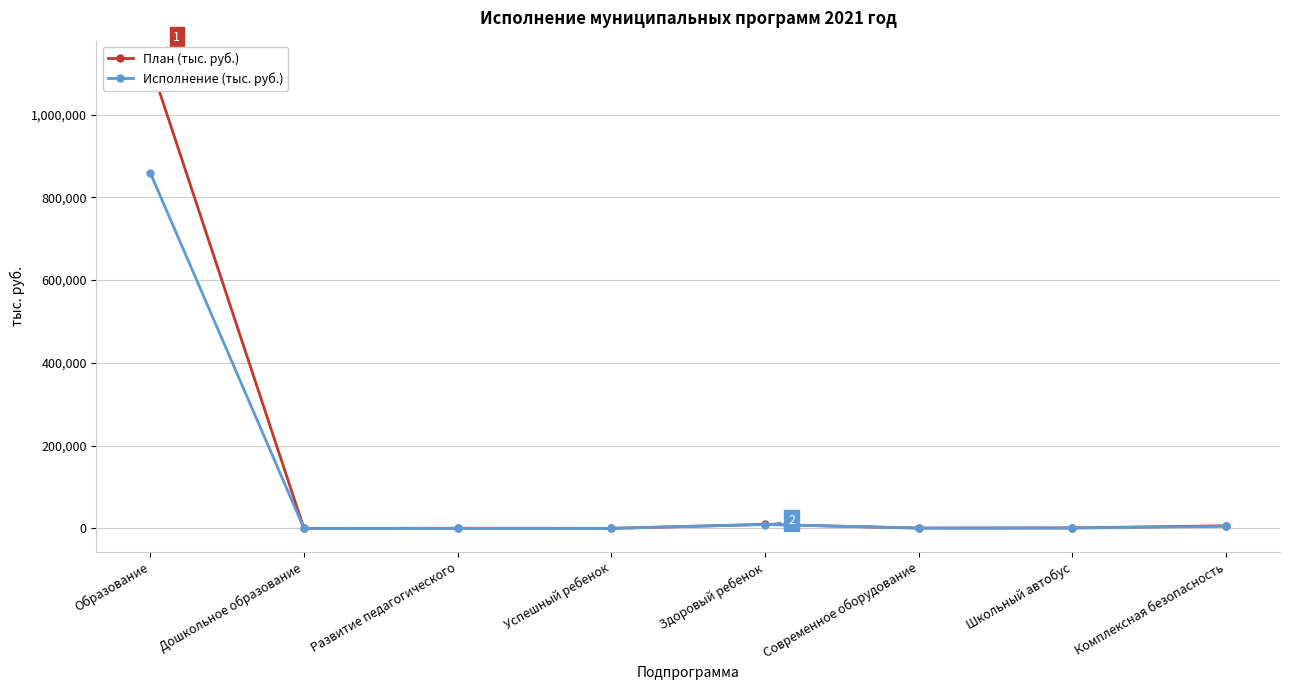

How many interior local valleys does the Исполнение (тыс. руб.) series have?

3